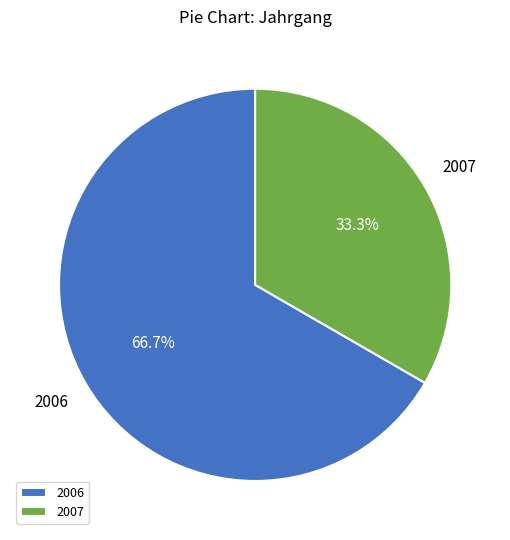

What portion of the pie excludes 2006?

33.3%